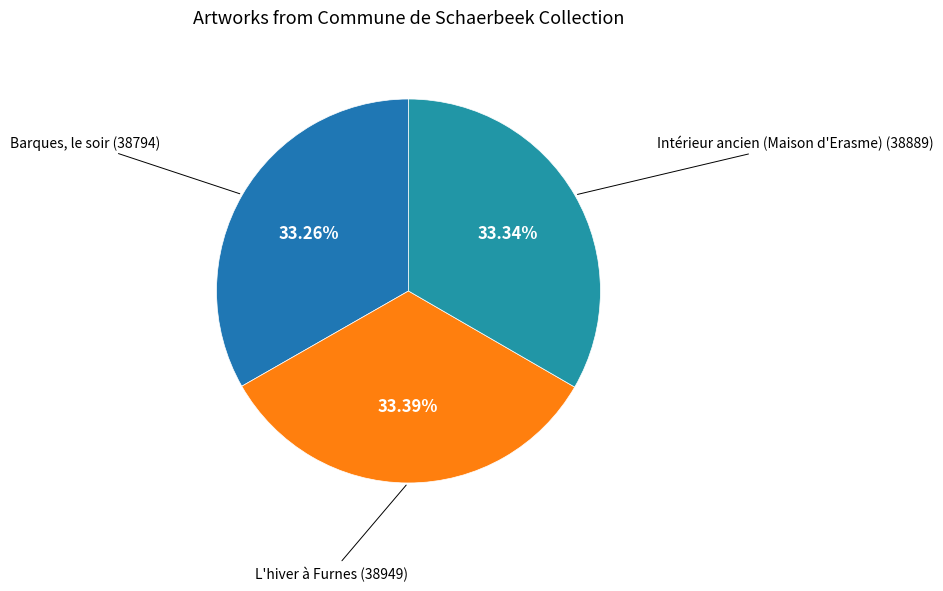

Count the number of slices in the pie.

3